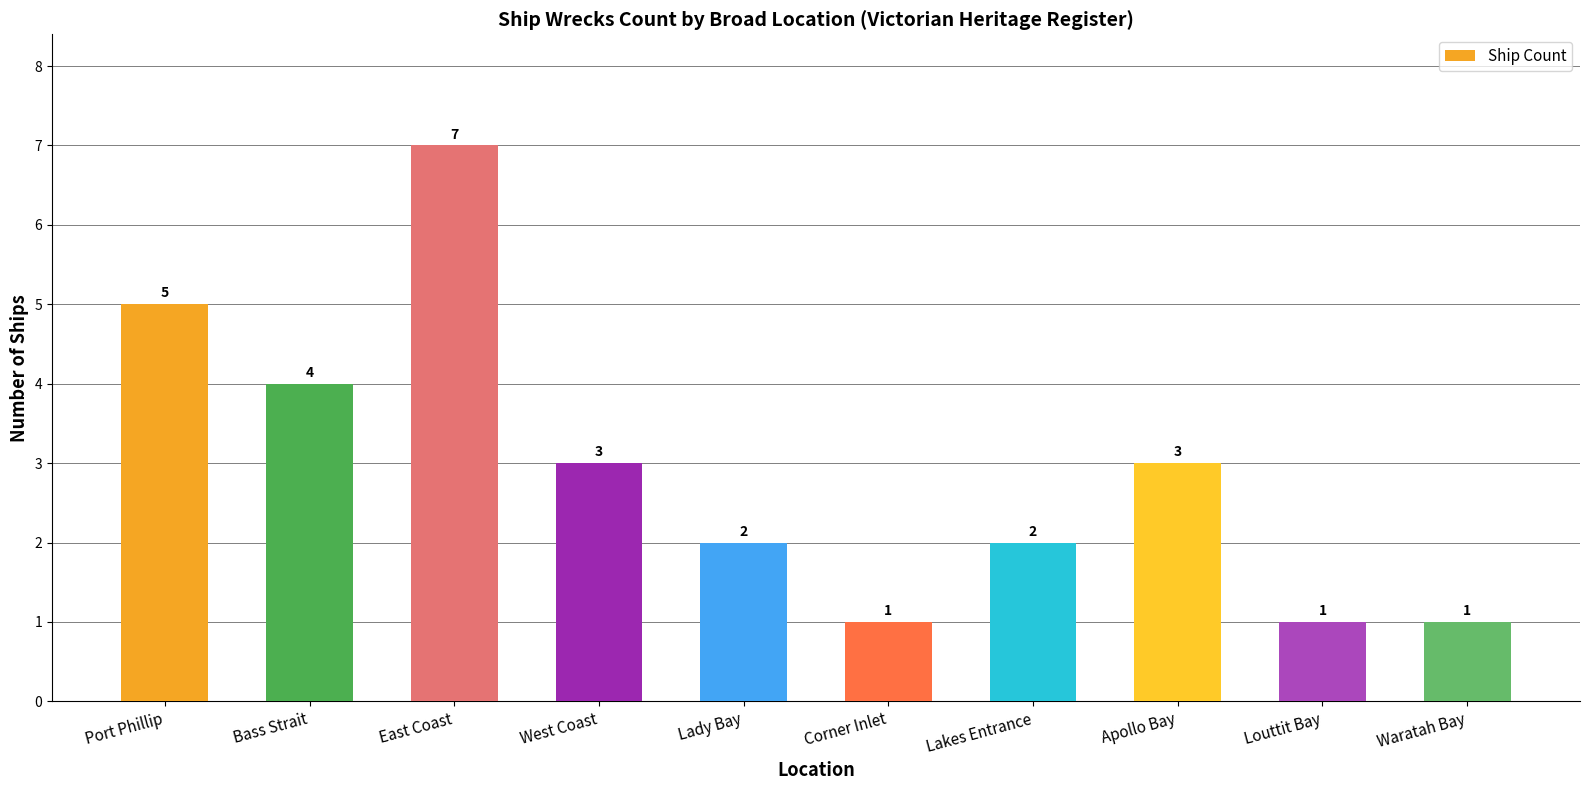

What is the label of the 9th bar from the right?

Bass Strait